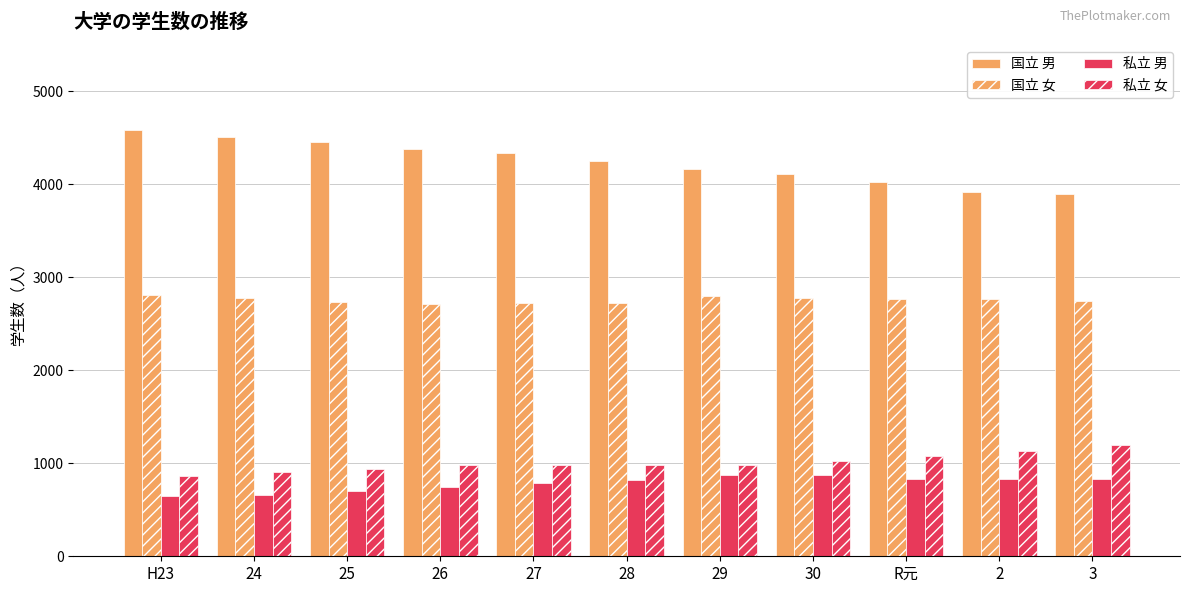

The value of 国立 女 at 2 is 2764. True or false?

True